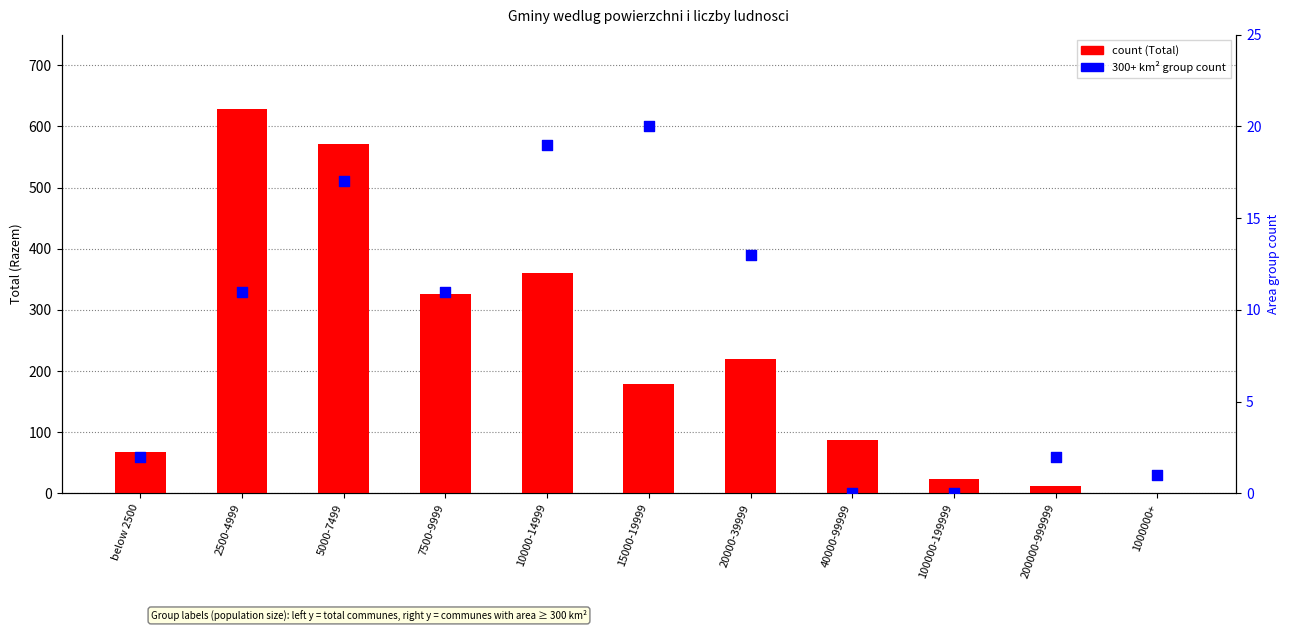

At how many categories does at least one series exceed 417?

2